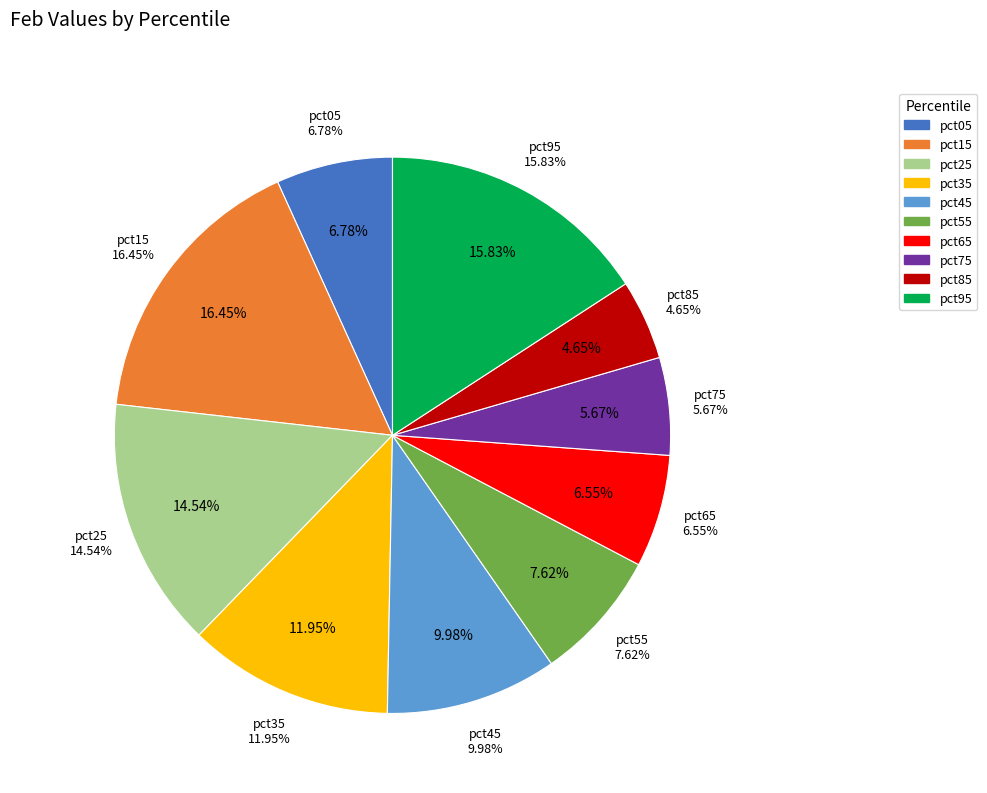

To the nearest percent, what is the difference between the largest and smallest slice percentages?

12%